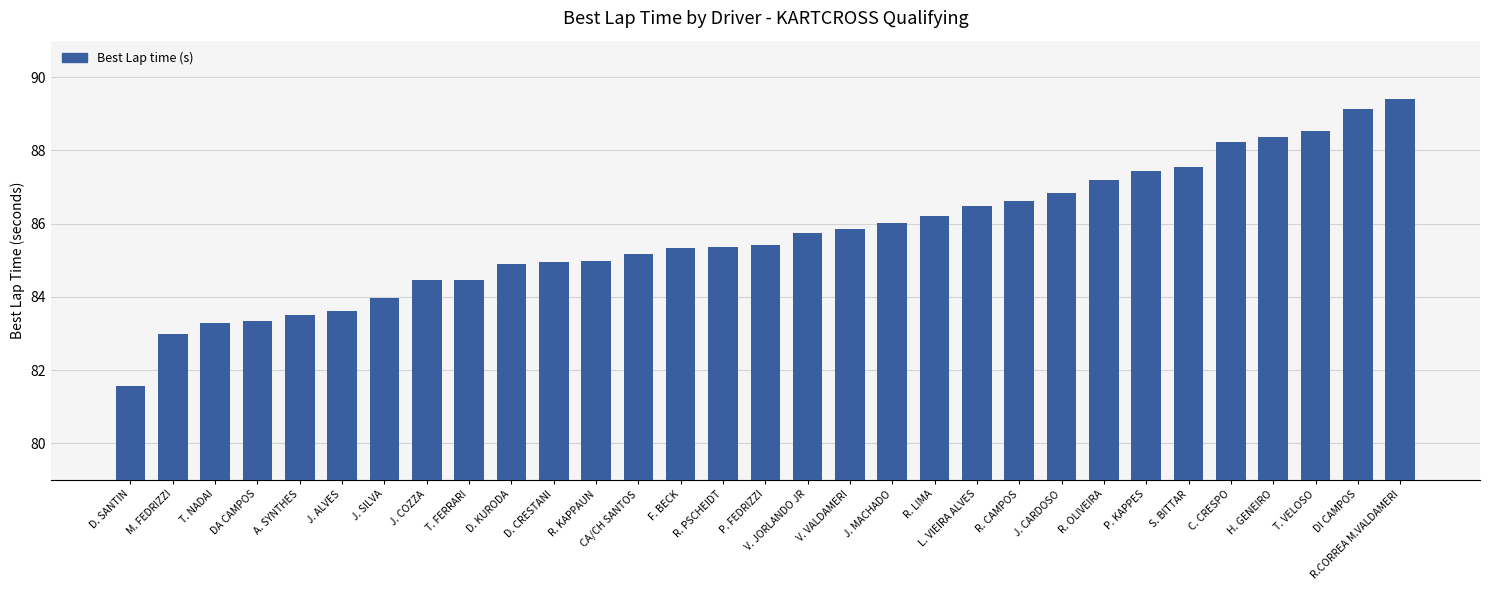

Is it true that the value at D. KURODA is 132.6?

False